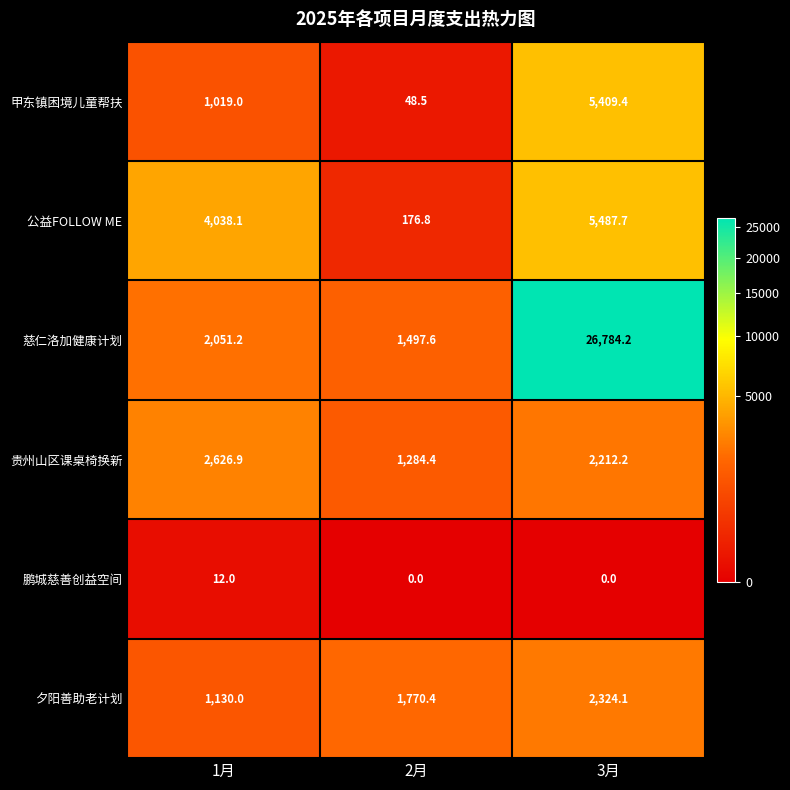

Reading right to left, transcribe all the data shown in this chart.

甲东镇困境儿童帮扶: 5409.4	48.5	1019.0
公益FOLLOW ME: 5487.7	176.8	4038.1
慈仁洛加健康计划: 26784.2	1497.6	2051.2
贵州山区课桌椅换新: 2212.2	1284.4	2626.9
鹏城慈善创益空间: 0.0	0.0	12.0
夕阳善助老计划: 2324.1	1770.4	1130.0